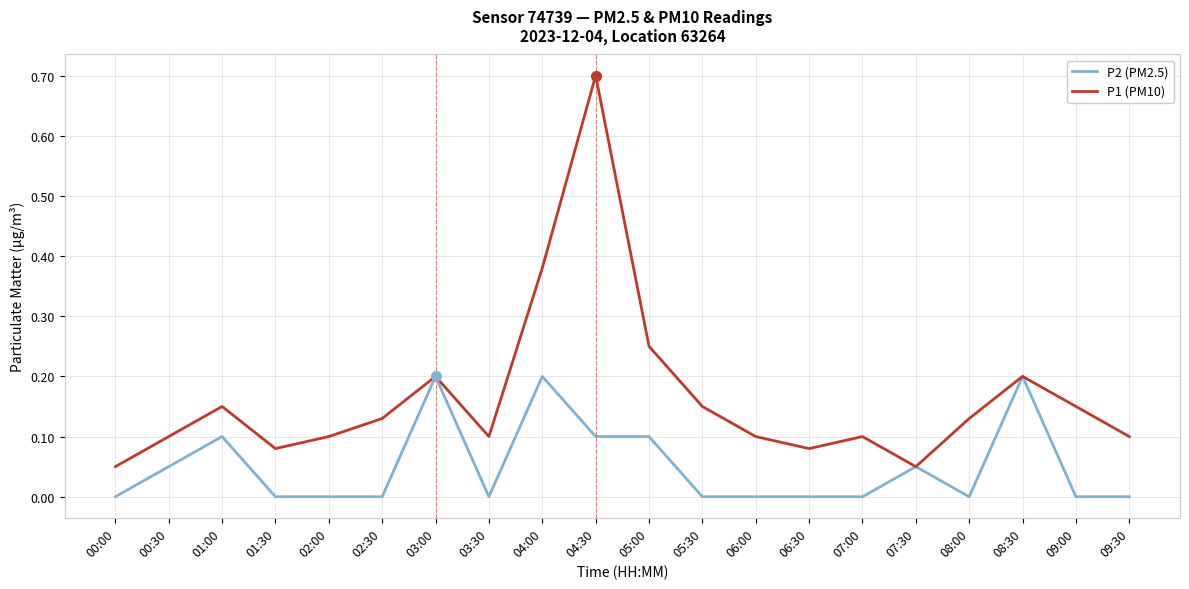

Which label corresponds to the largest value in the chart?

04:30